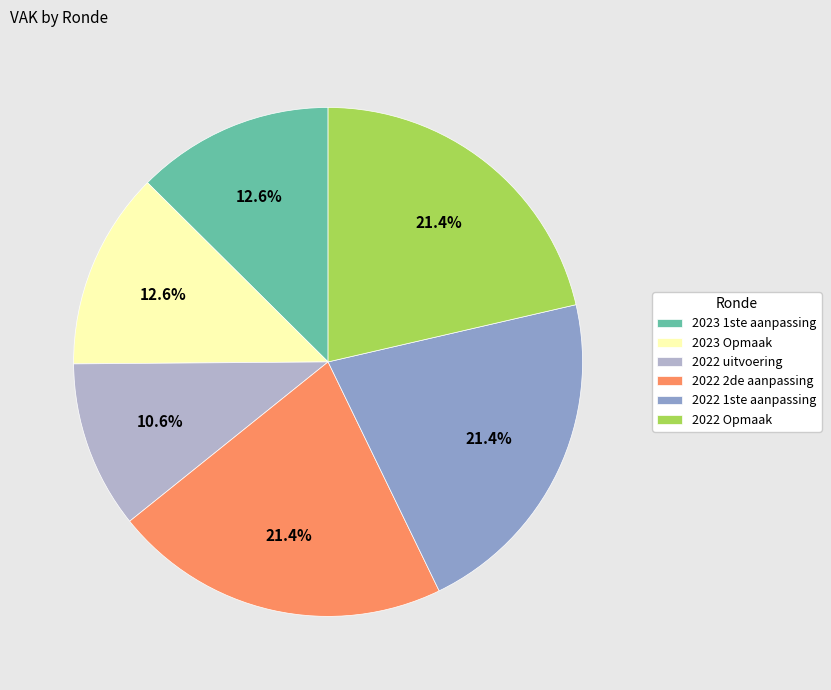

To the nearest percent, what is the difference between the largest and smallest slice percentages?

11%